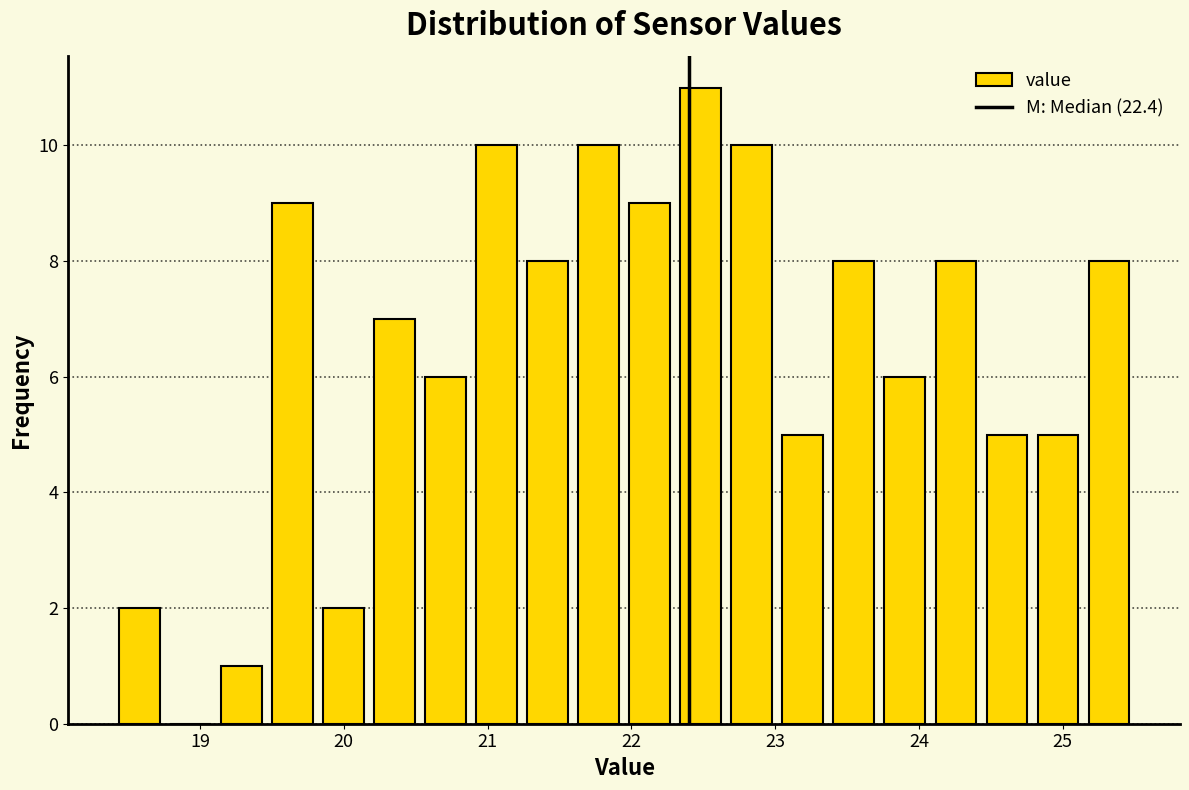

Read against the x-axis, roughly where is the centre of the tallest bar?

22.5